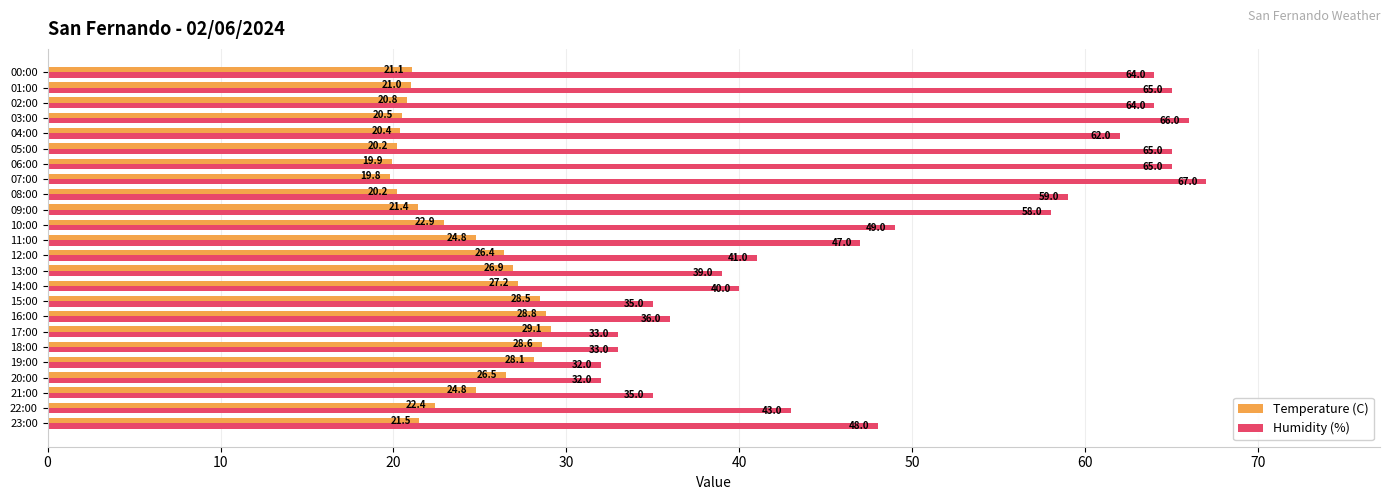

Which series has the widest spread of values?

Humidity (%)